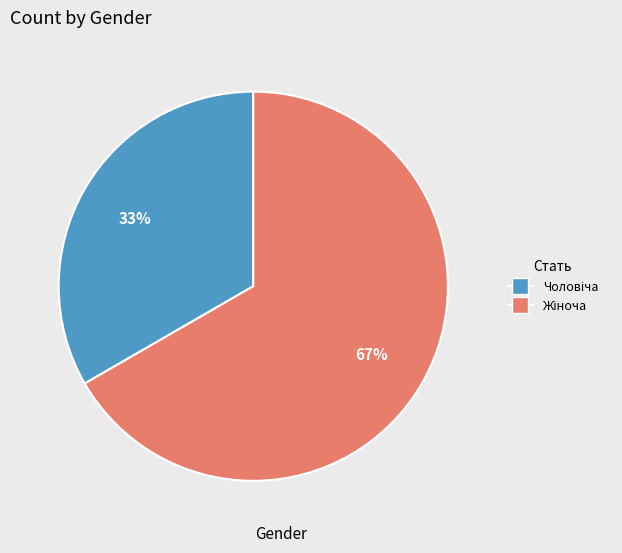

To the nearest percent, what is the average slice percentage?

50%